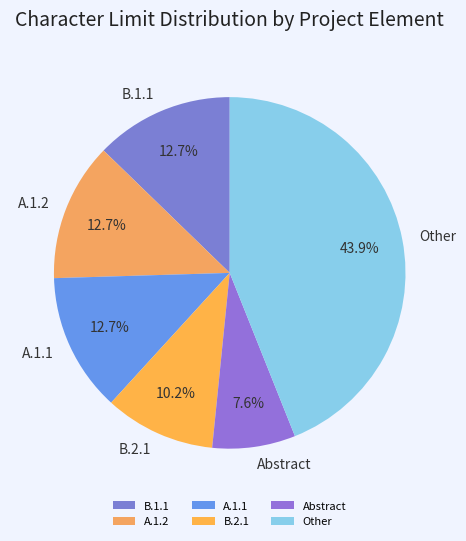

Which slice is the largest?

Other